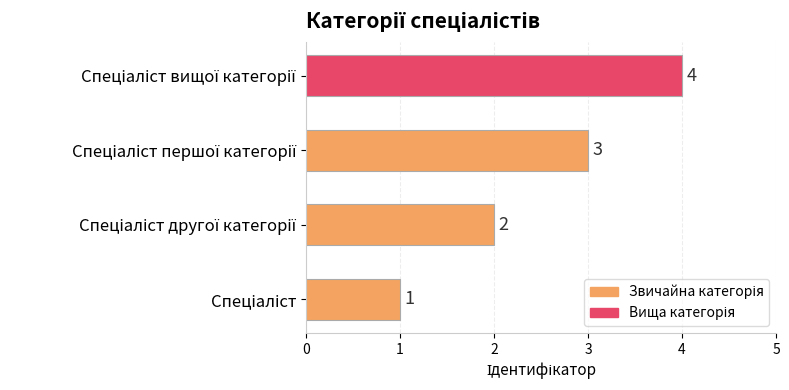

What is the difference between the maximum and minimum values?

3